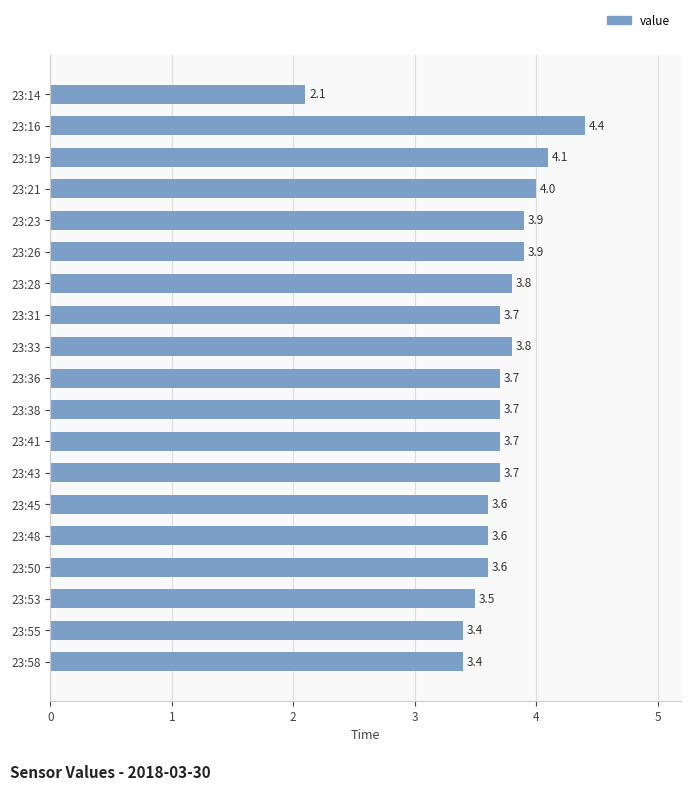

At which category does the chart reach its peak across all series?

23:16